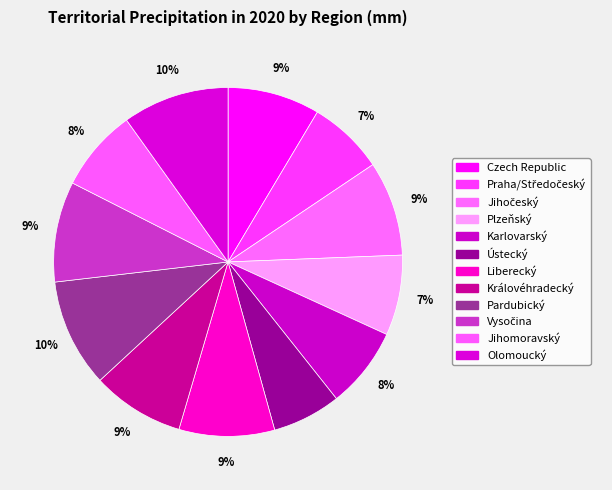

Which has a higher value, Pardubický or Královéhradecký?

Pardubický